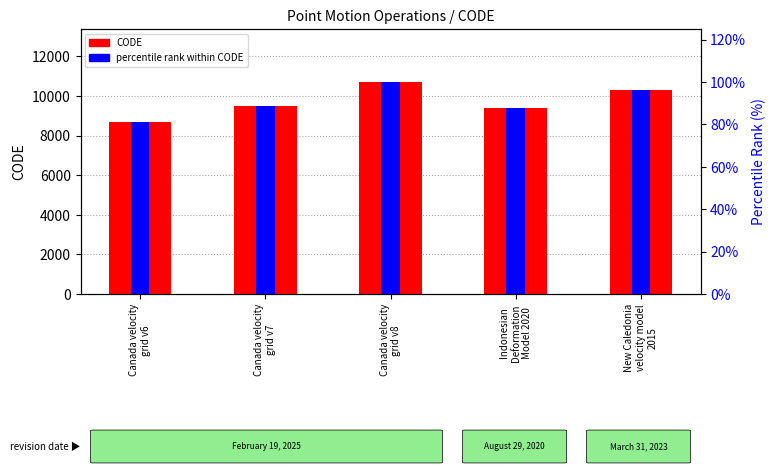

Which category has the lowest value across all series?

Canada velocity
grid v6